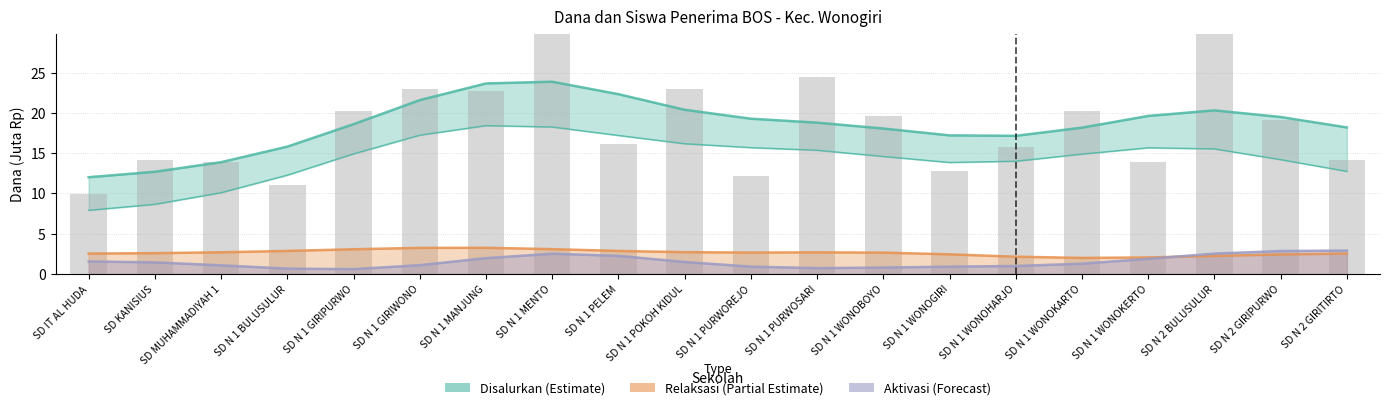

Which series has the largest range (max minus min)?

Disalurkan (aktual)